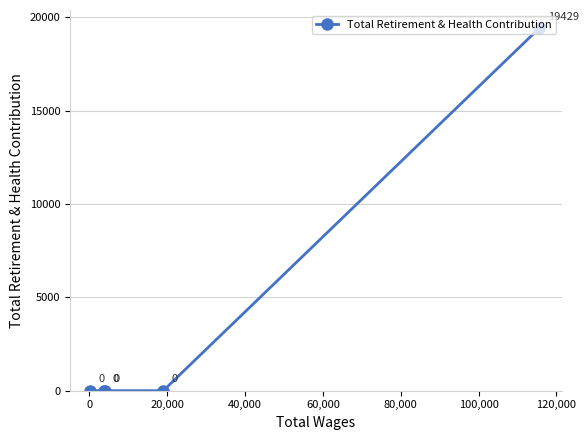

What is the average value?

3886